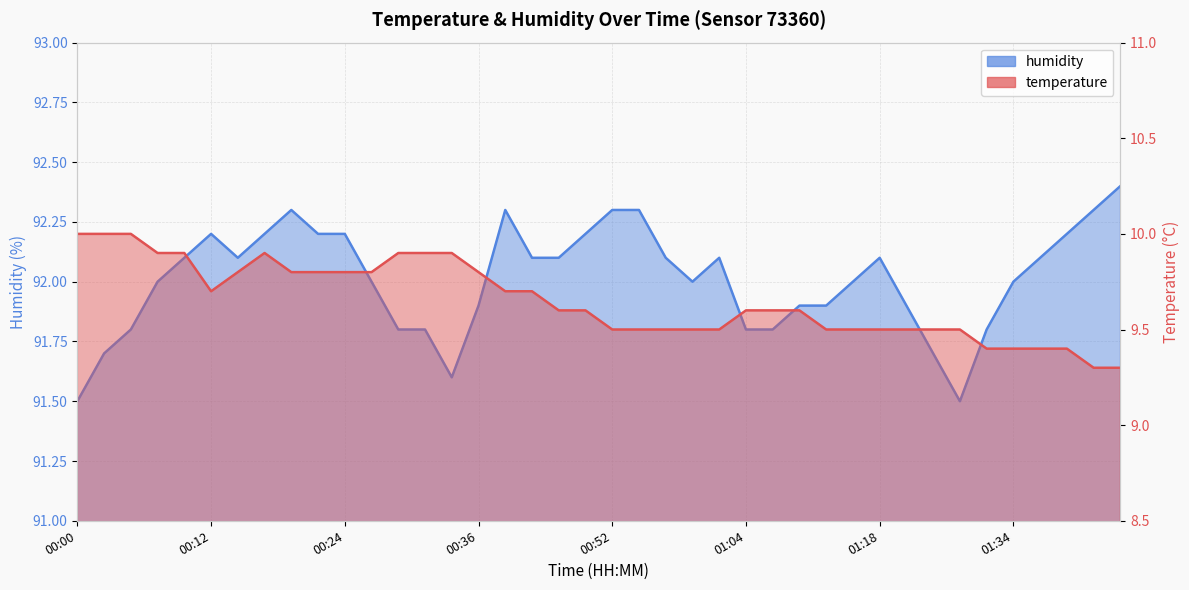

At which label is temperature closest to 9?

01:42